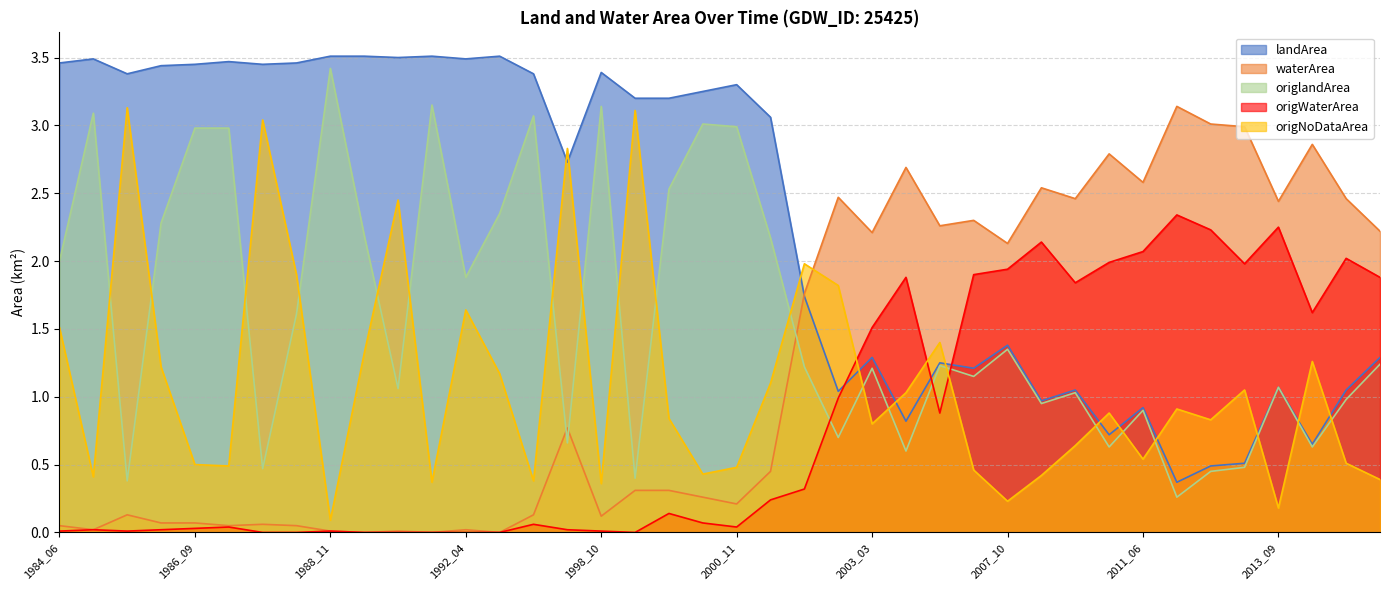

How many times do origNoDataArea and origlandArea cross each other?

20